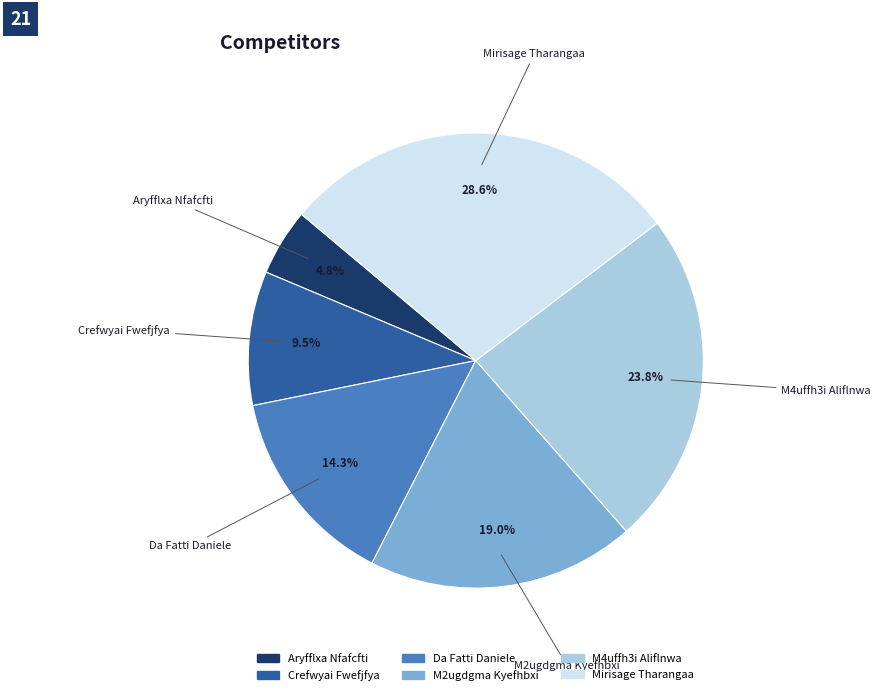

Rank the categories by value from lowest to highest.

Aryfflxa Nfafcfti, Crefwyai Fwefjfya, Da Fatti Daniele, M2ugdgma Kyefhbxi, M4uffh3i Aliflnwa, Mirisage Tharangaa